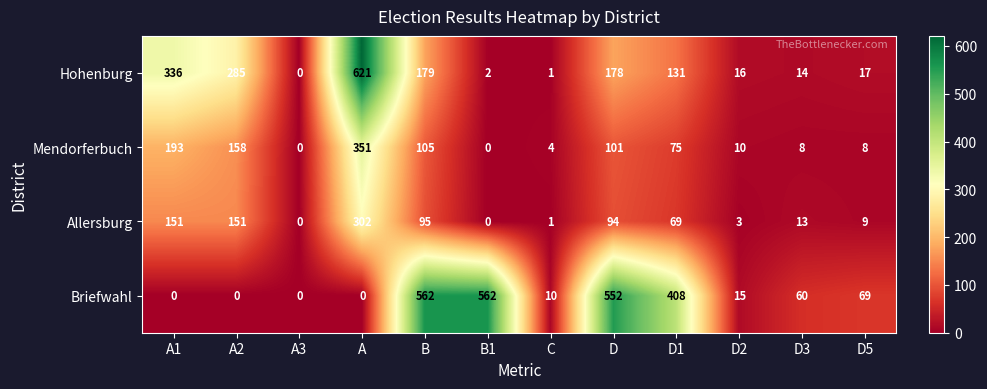

At how many categories does at least one series exceed 78?

7